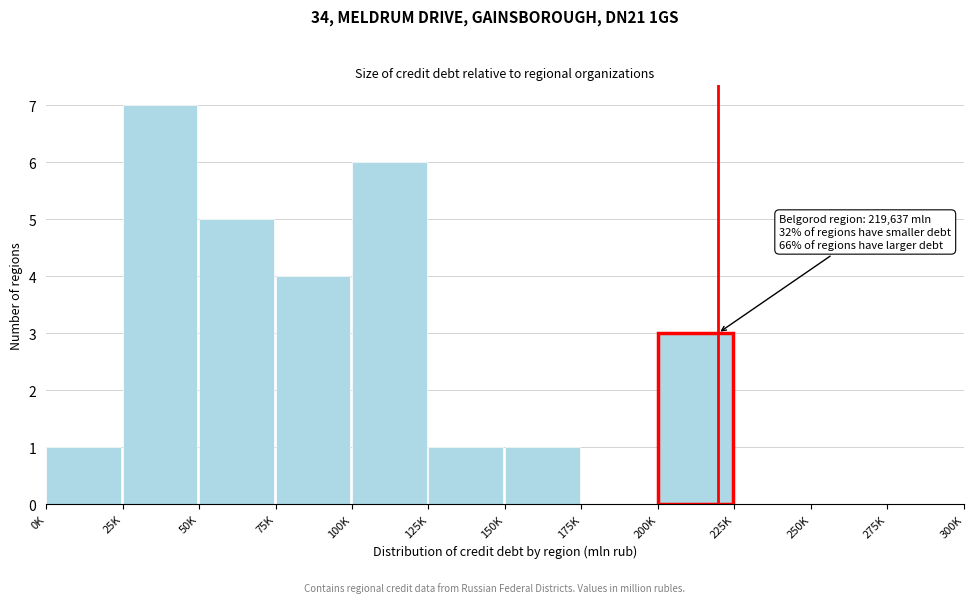

Reading left to right, transcribe all the data shown in this chart.

0K=1	25K=7	50K=5	75K=4	100K=6	125K=1	150K=1	175K=0	200K=3	225K=0	250K=0	275K=0